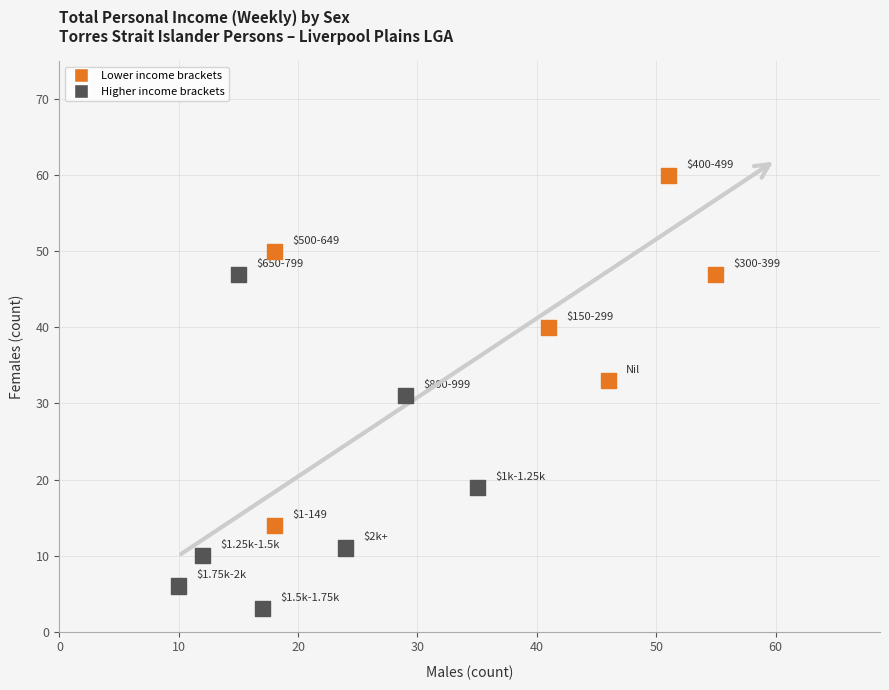

What is the range of X values (max minus min)?

45